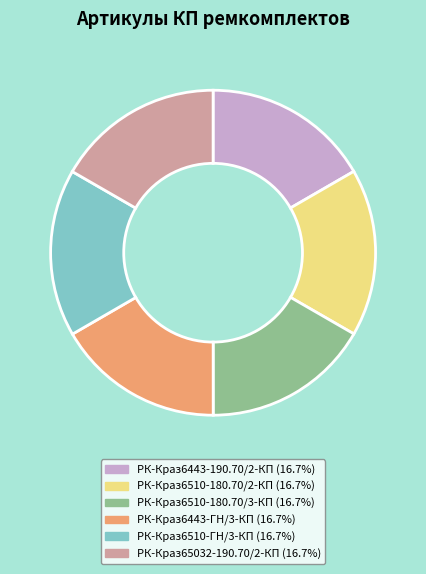

Does РК-Краз6443-190.70/2-КП represent more than half of the total?

No